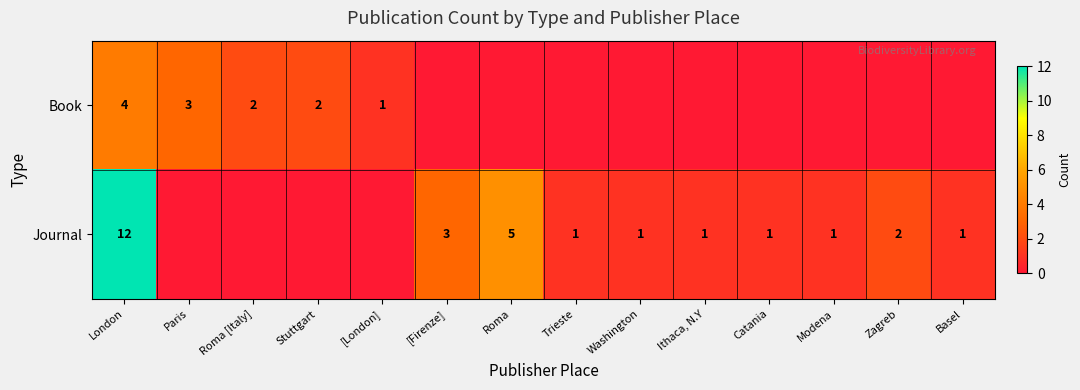

At which category is the sum across all series the highest?

London